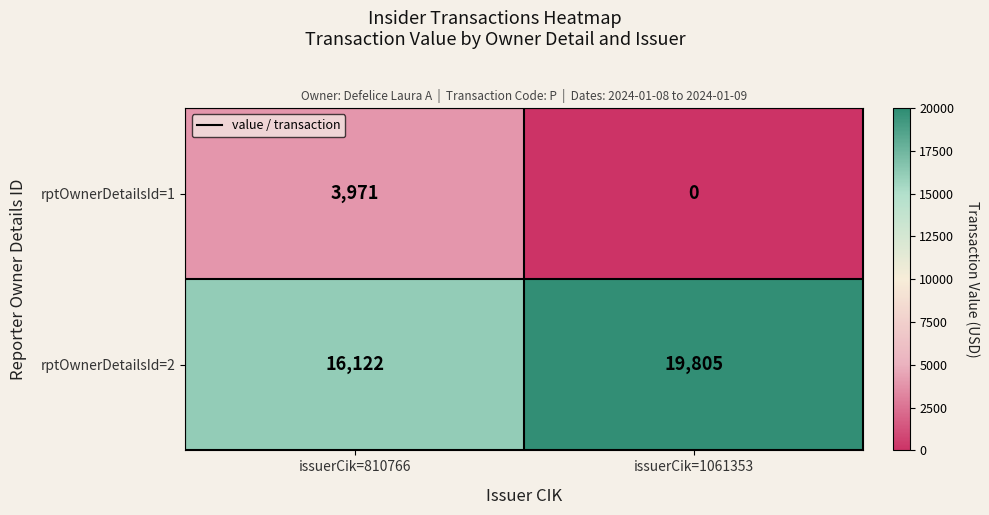

What is the greatest value displayed?

19805